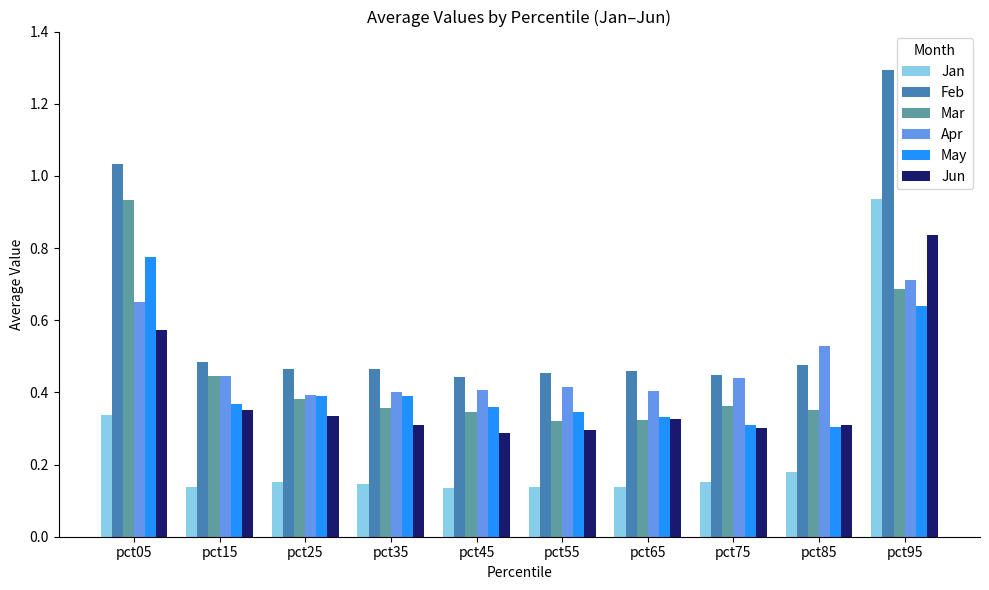

Are the bars horizontal?

No